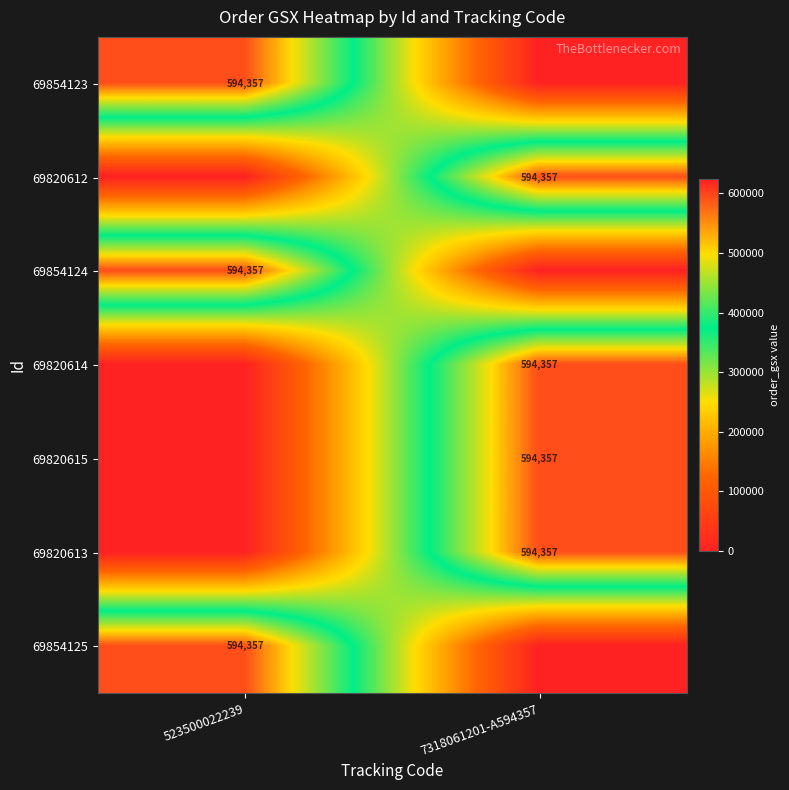

At how many categories does at least one series exceed 258229?

2